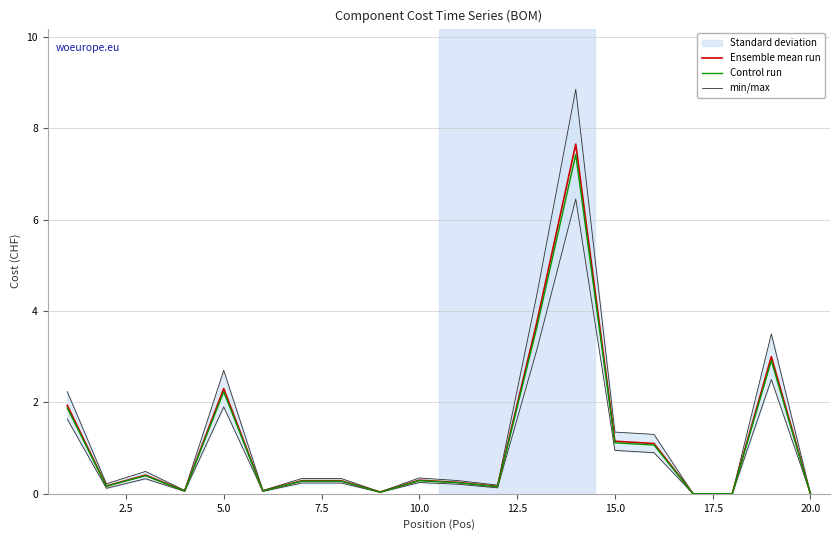

What is the value of the Ensemble mean run point at the 2nd from the left?

0.2